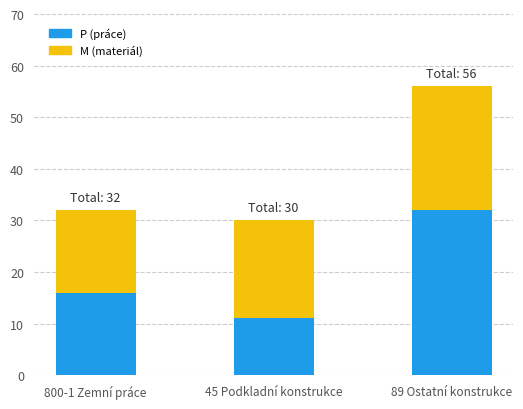

Reading left to right, list the values for the P (práce) series.

16	11	32